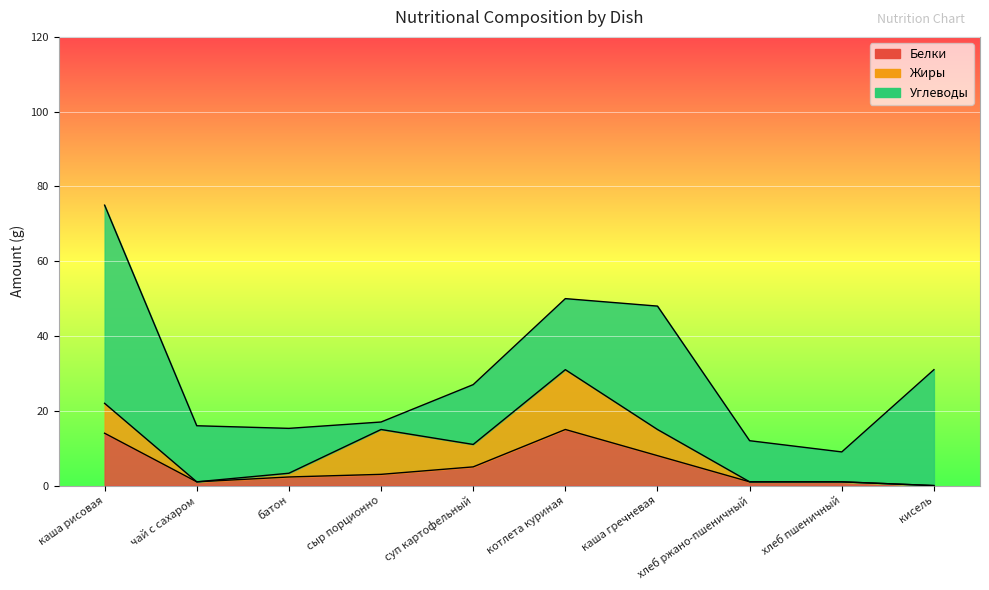

At which category does Углеводы reach its first local peak?

каша гречневая